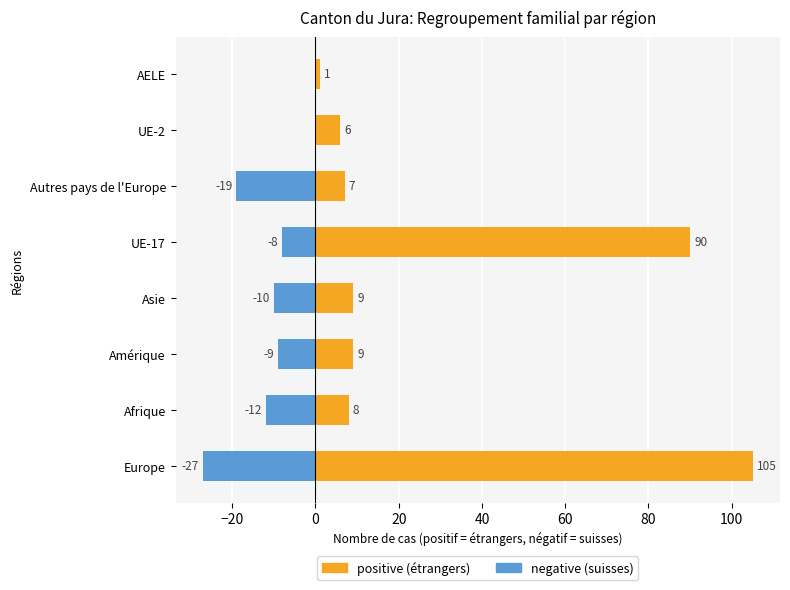

Does the chart contain any negative values?

Yes